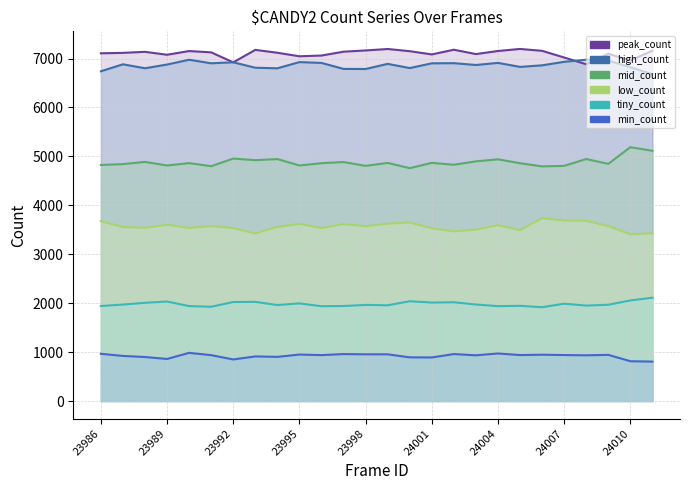

Which series changed the most between 23986 and 23995?

high_count_line